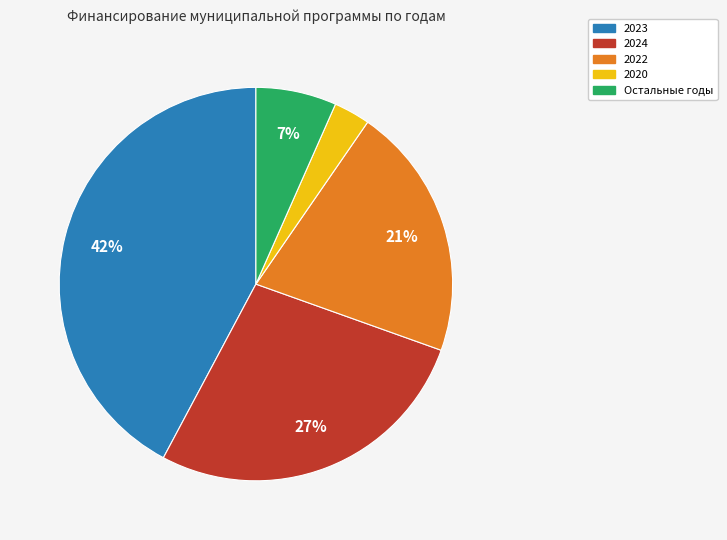

Is there any slice that represents more than half of the pie?

No